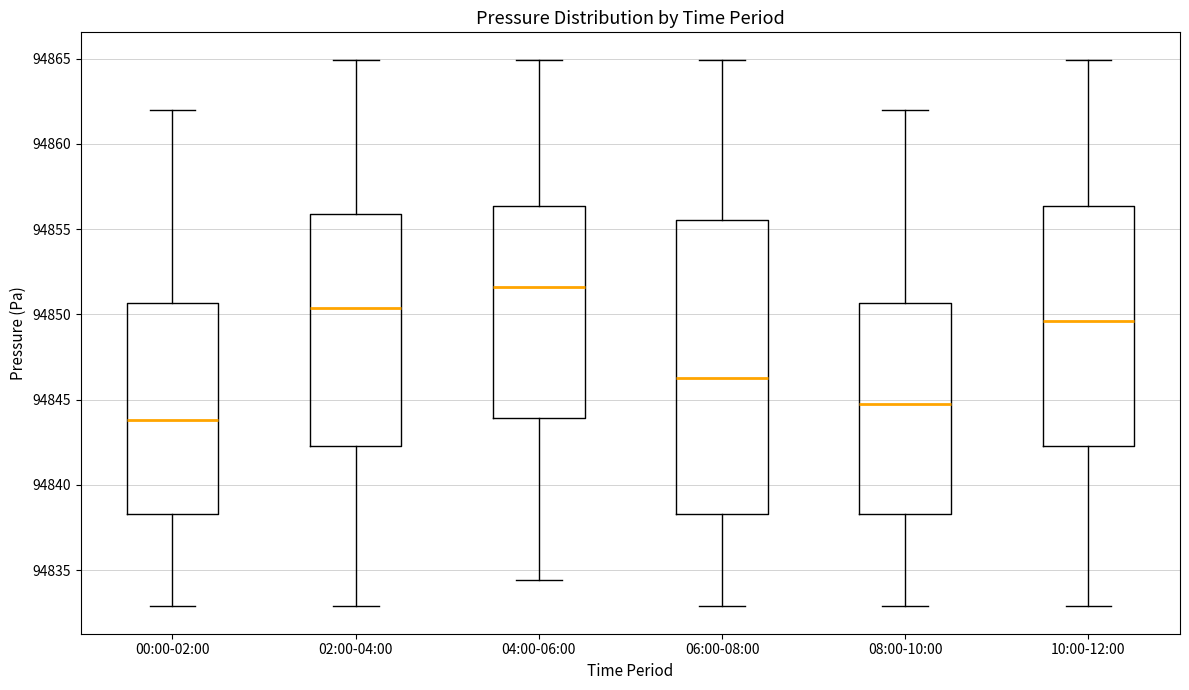

Reading left to right, read every box against the y-axis: the position of its median line, the range the box covers, and the ends of its whiskers. The values are not printed on the chart, so give them approximately, as read against the axis.

00:00-02:00: median 94844.0, box 94838.5 to 94850.5, whiskers 94833.0 to 94862.0
02:00-04:00: median 94850.5, box 94842.5 to 94856.0, whiskers 94833.0 to 94865.0
04:00-06:00: median 94851.5, box 94844.0 to 94856.5, whiskers 94834.5 to 94865.0
06:00-08:00: median 94846.5, box 94838.5 to 94855.5, whiskers 94833.0 to 94865.0
08:00-10:00: median 94845.0, box 94838.5 to 94850.5, whiskers 94833.0 to 94862.0
10:00-12:00: median 94849.5, box 94842.5 to 94856.5, whiskers 94833.0 to 94865.0